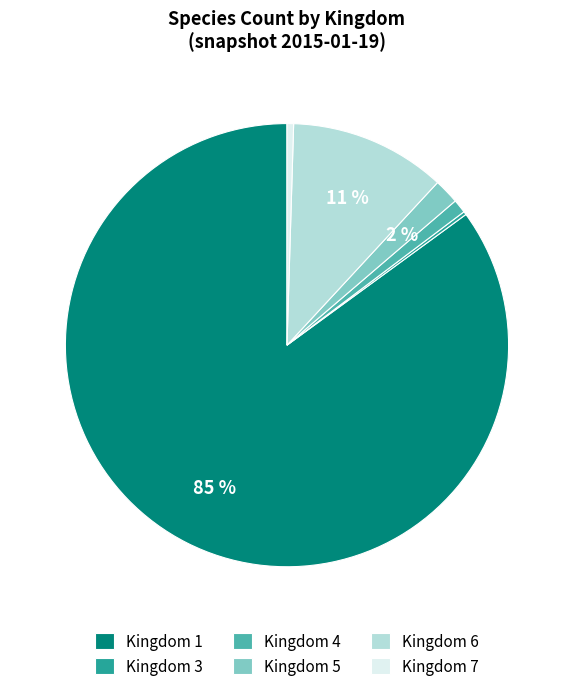

Which slice represents more than half of the pie?

Kingdom 1